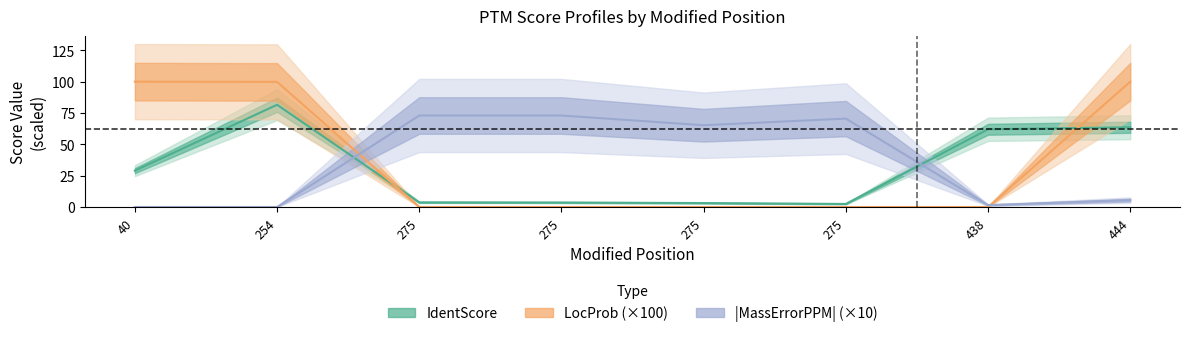

Rank the series at 275 from highest to lowest value.

MassErrorPPM, IdentScore, LocProb